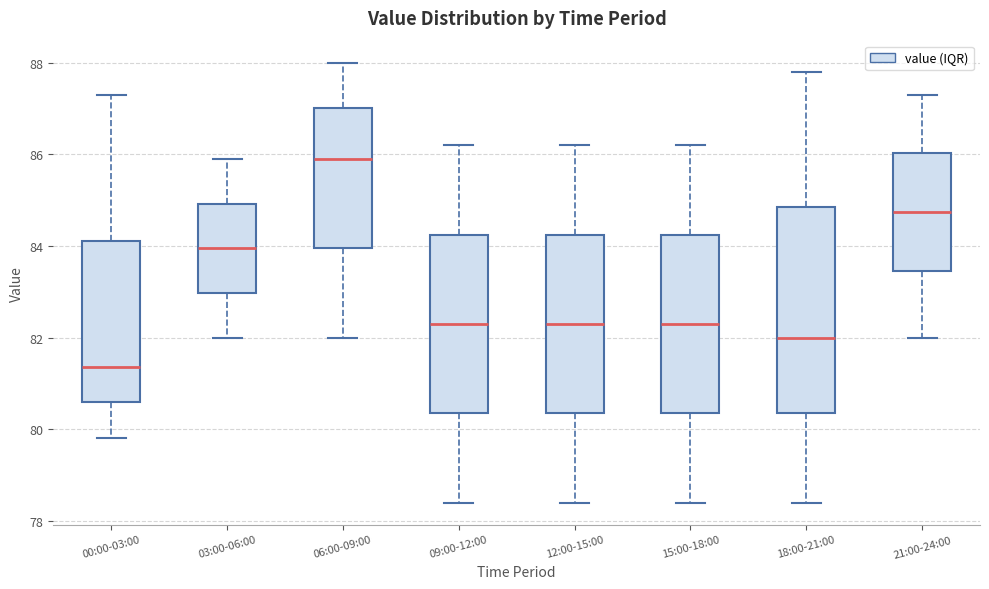

Reading left to right, read every box against the y-axis: the position of its median line, the range the box covers, and the ends of its whiskers. The values are not printed on the chart, so give them approximately, as read against the axis.

00:00-03:00: median 81.4, box 80.6 to 84.2, whiskers 79.8 to 87.4
03:00-06:00: median 84.0, box 83.0 to 85.0, whiskers 82.0 to 86.0
06:00-09:00: median 86.0, box 84.0 to 87.0, whiskers 82.0 to 88.0
09:00-12:00: median 82.4, box 80.4 to 84.2, whiskers 78.4 to 86.2
12:00-15:00: median 82.4, box 80.4 to 84.2, whiskers 78.4 to 86.2
15:00-18:00: median 82.4, box 80.4 to 84.2, whiskers 78.4 to 86.2
18:00-21:00: median 82.0, box 80.4 to 84.8, whiskers 78.4 to 87.8
21:00-24:00: median 84.8, box 83.4 to 86.0, whiskers 82.0 to 87.4